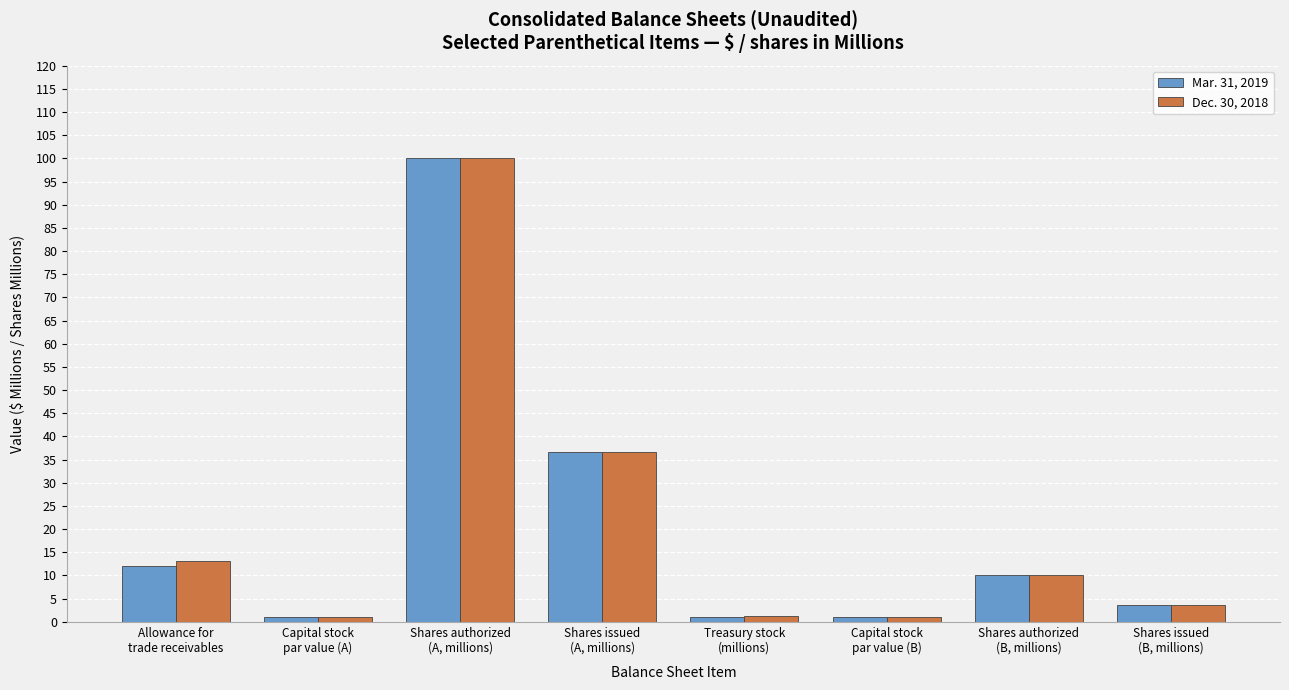

What is the maximum value shown in the chart?

100.0